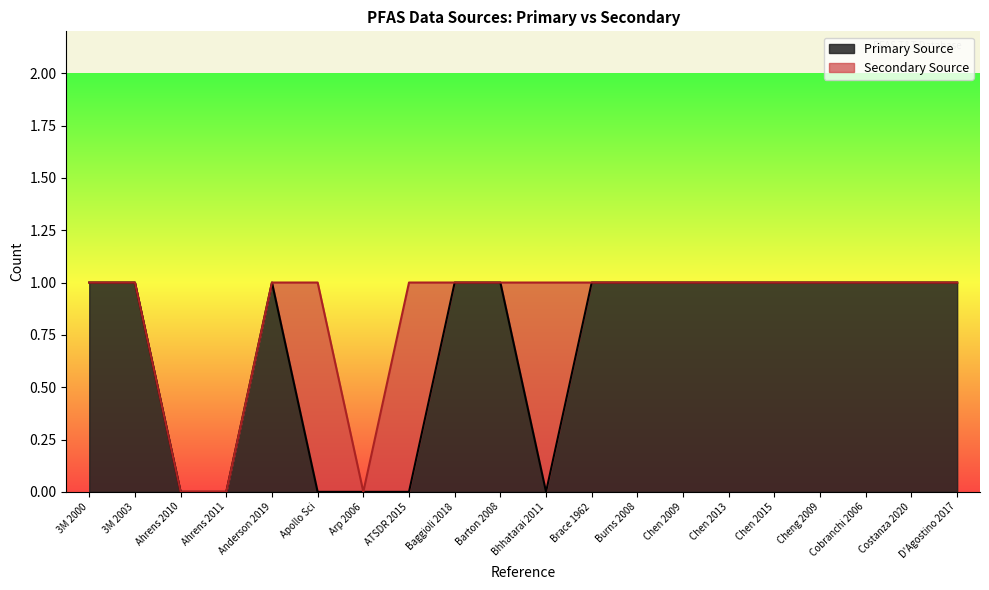

Rank the categories by value from lowest to highest.

Ahrens 2010, Ahrens 2011, Apollo Sci, Arp 2006, ATSDR 2015, Bhhatarai 2011, 3M 2000, 3M 2003, Anderson 2019, Baggioli 2018, Barton 2008, Brace 1962, Burns 2008, Chen 2009, Chen 2013, Chen 2015, Cheng 2009, Cobranchi 2006, Costanza 2020, D'Agostino 2017